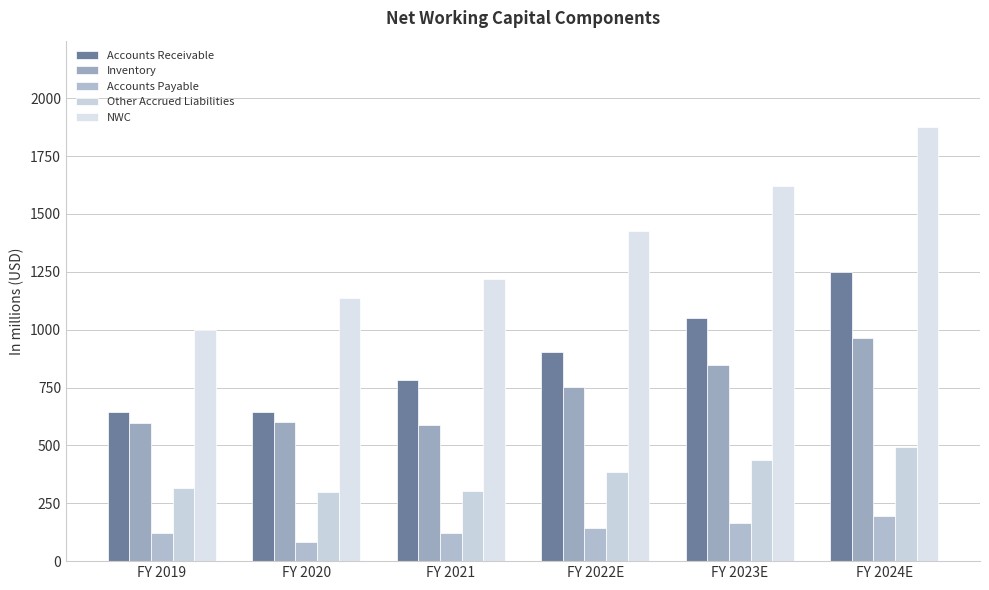

How many data points in Accounts Receivable are above 904?

3